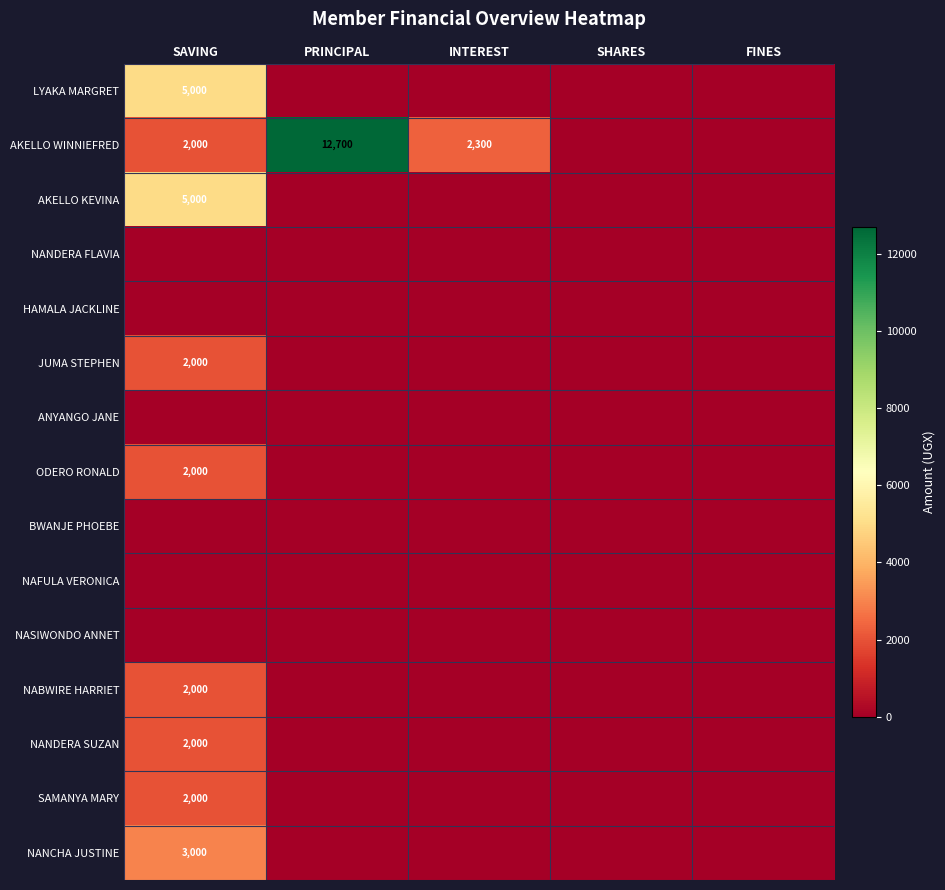

At how many categories does at least one series exceed 1040?

3